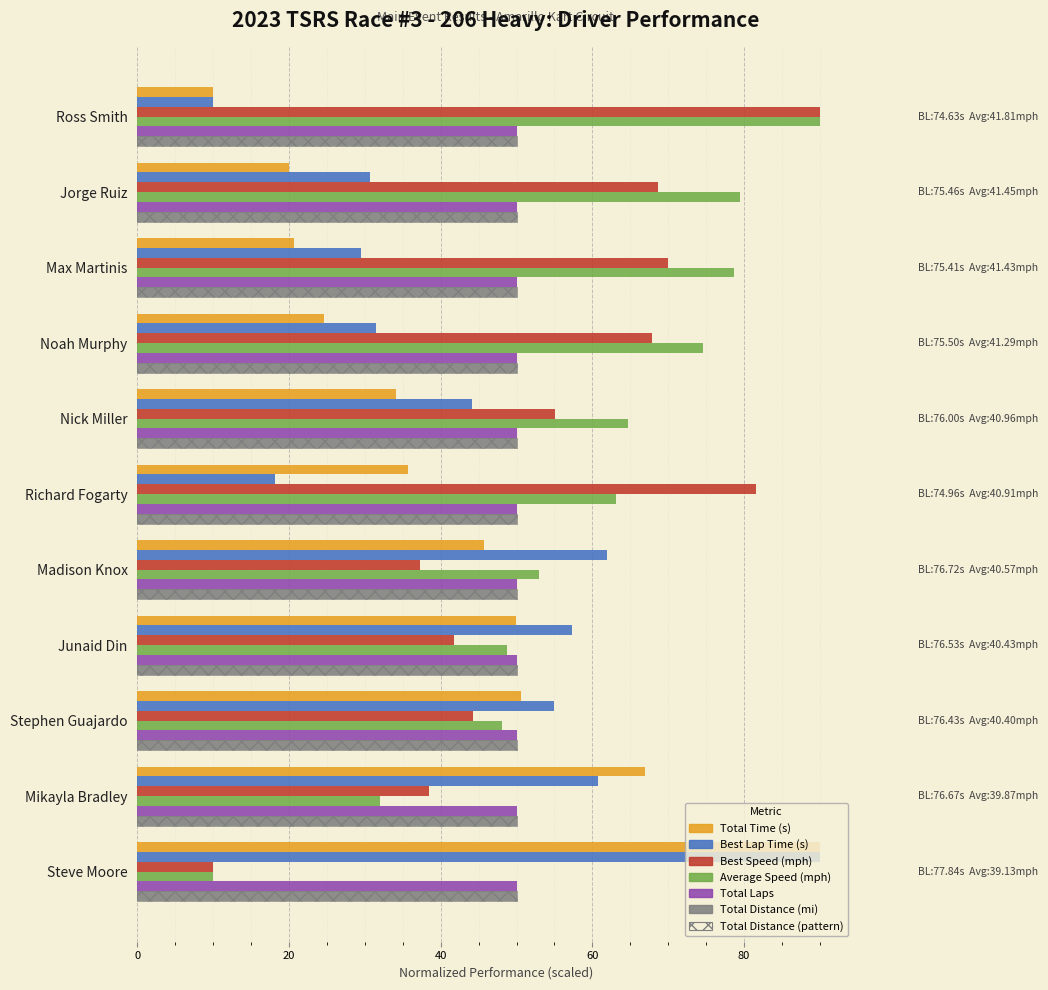

Between 9 and 8, which is larger?

9